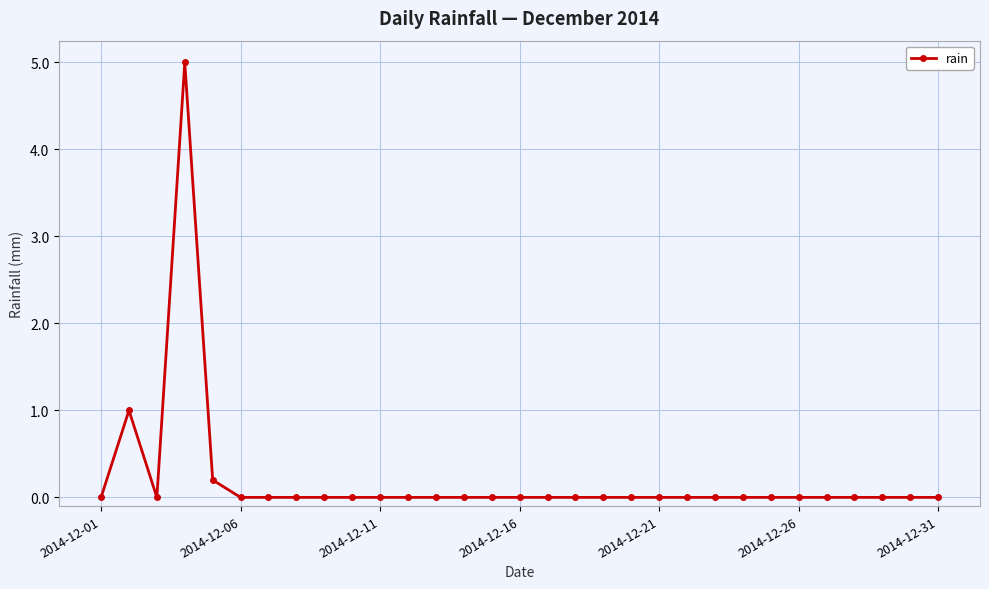

True or false: the data has more than 0 interior local peaks.

True